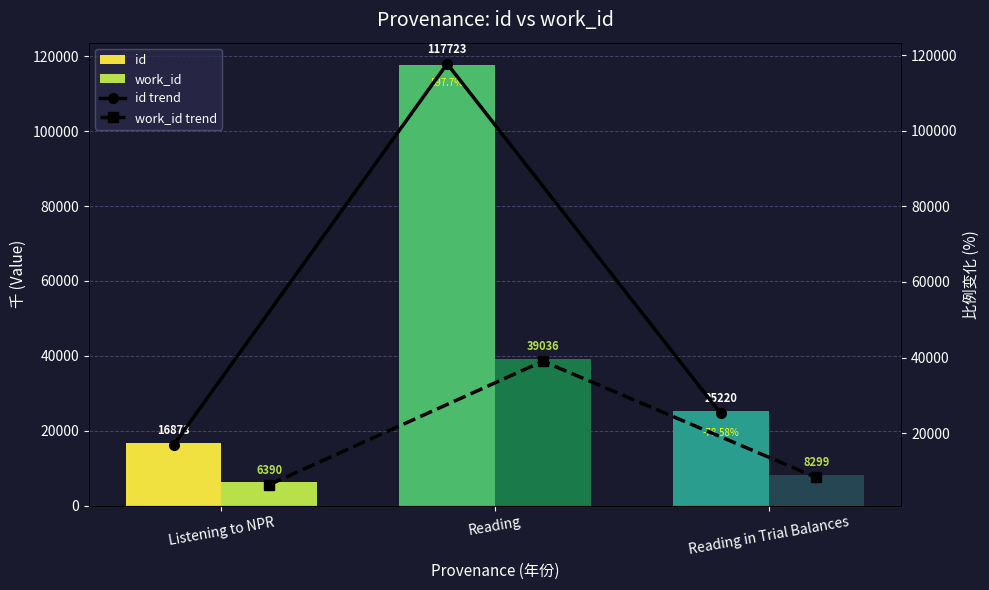

Reading right to left, list all the values displayed in this chart.

id: 25220	117723	16873
work_id: 8299	39036	6390
id trend: 25220	117723	16873
work_id trend: 8299	39036	6390